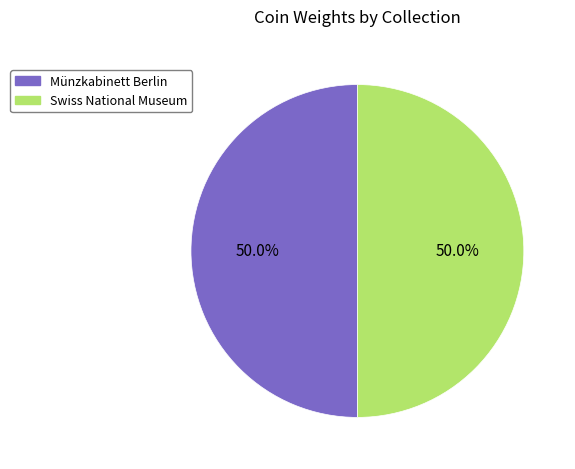

To the nearest percent, what is the average slice percentage?

50%